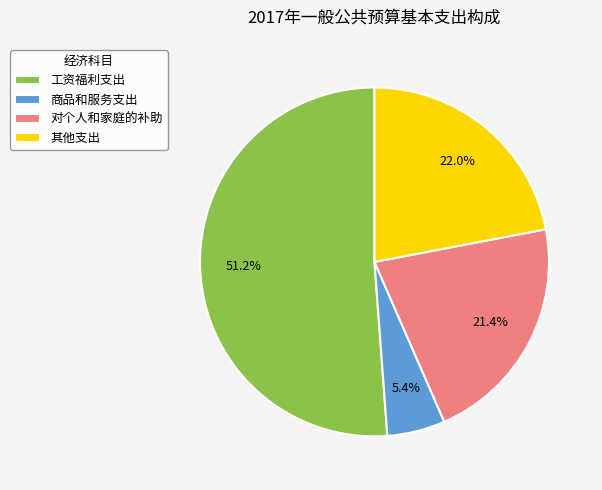

How many segments does this pie chart have?

4